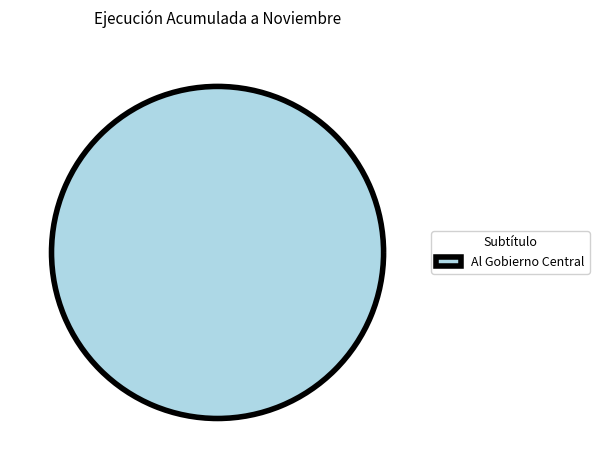

How many segments does this pie chart have?

1